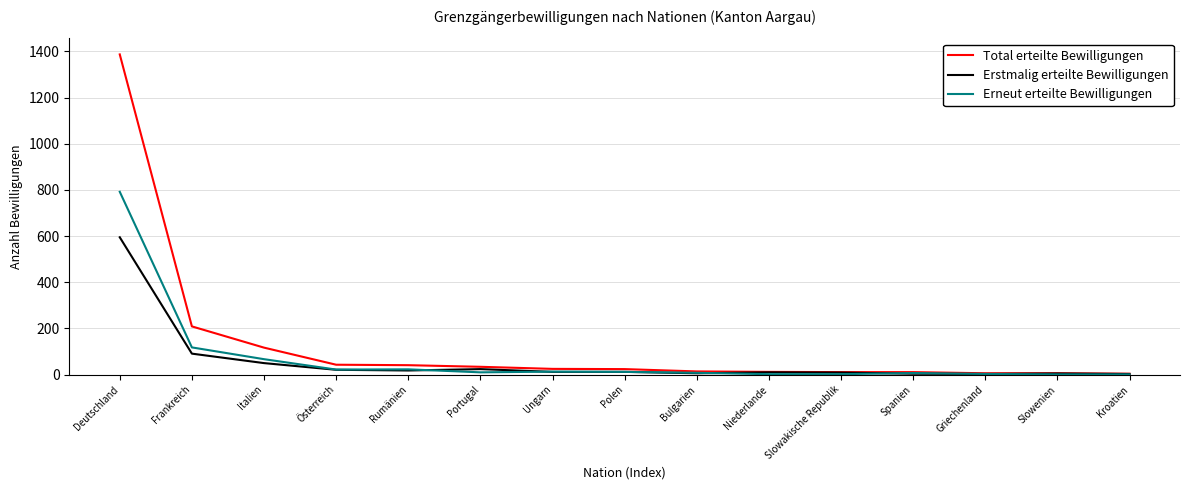

Which series has the largest range (max minus min)?

Total erteilte Bewilligungen